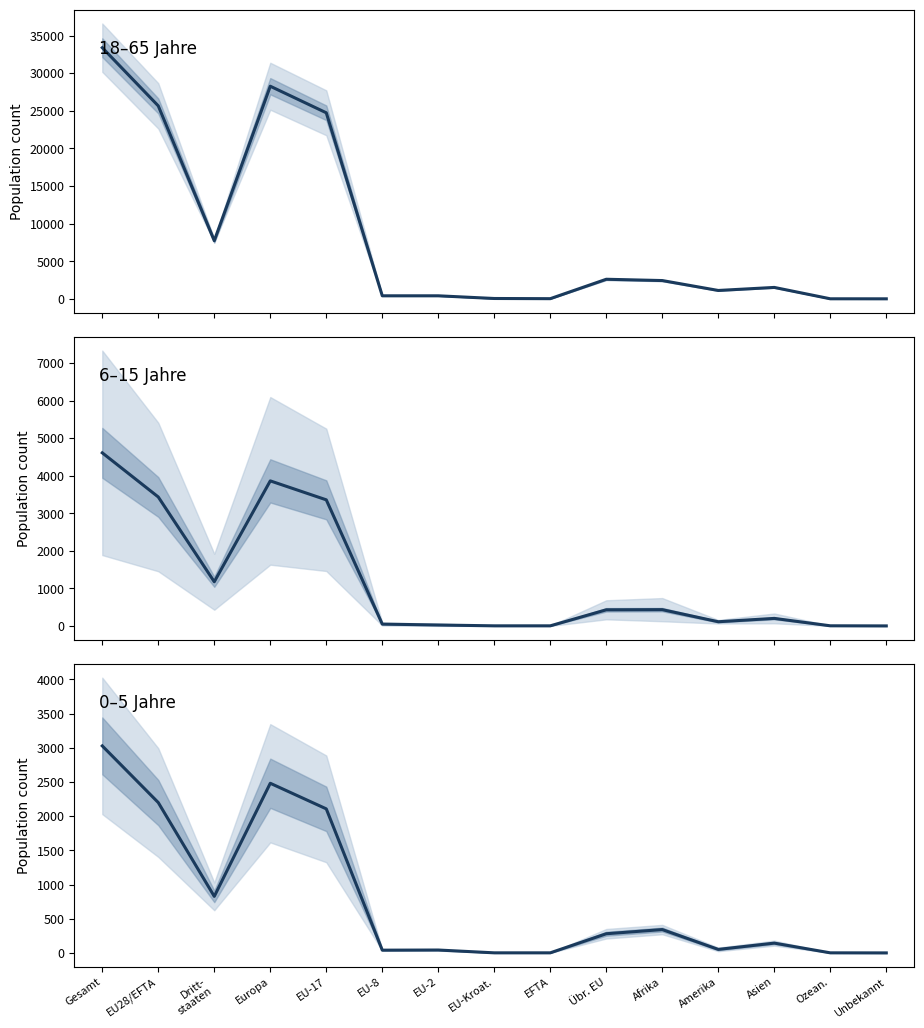

Read the 0-5 Jahre Total value at Afrika.

343